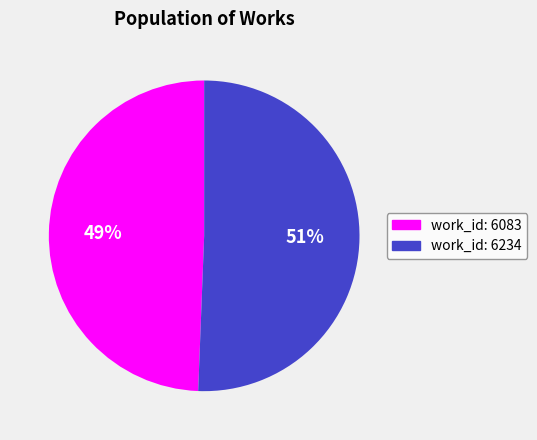

Which slice is the largest?

work_id: 6234